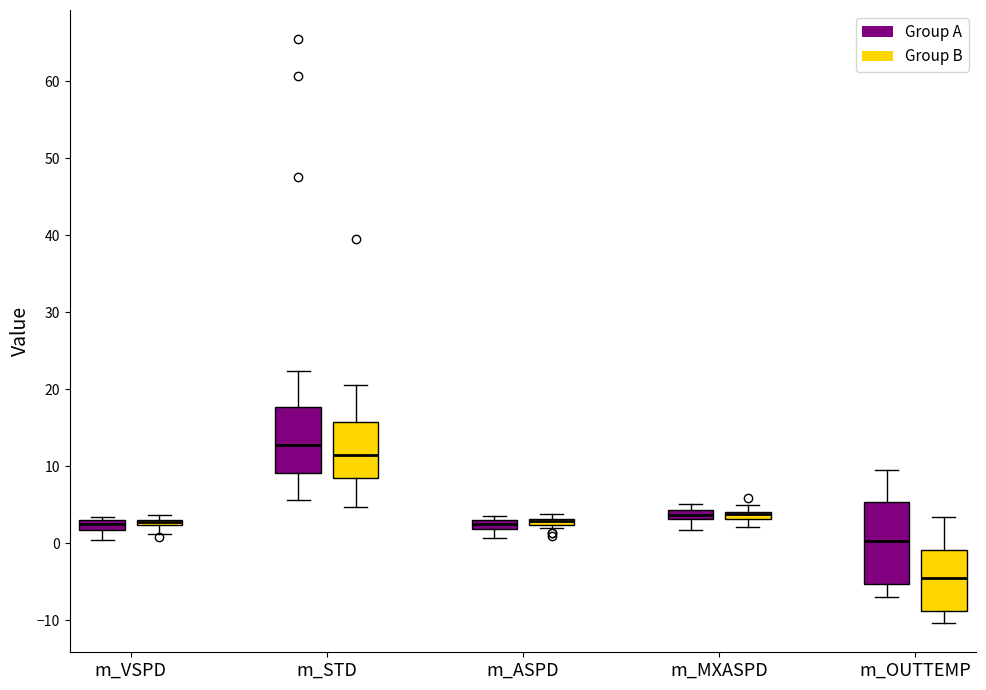

Which box is the tallest, from its lower edge to its upper edge?

m_OUTTEMP (Group A)